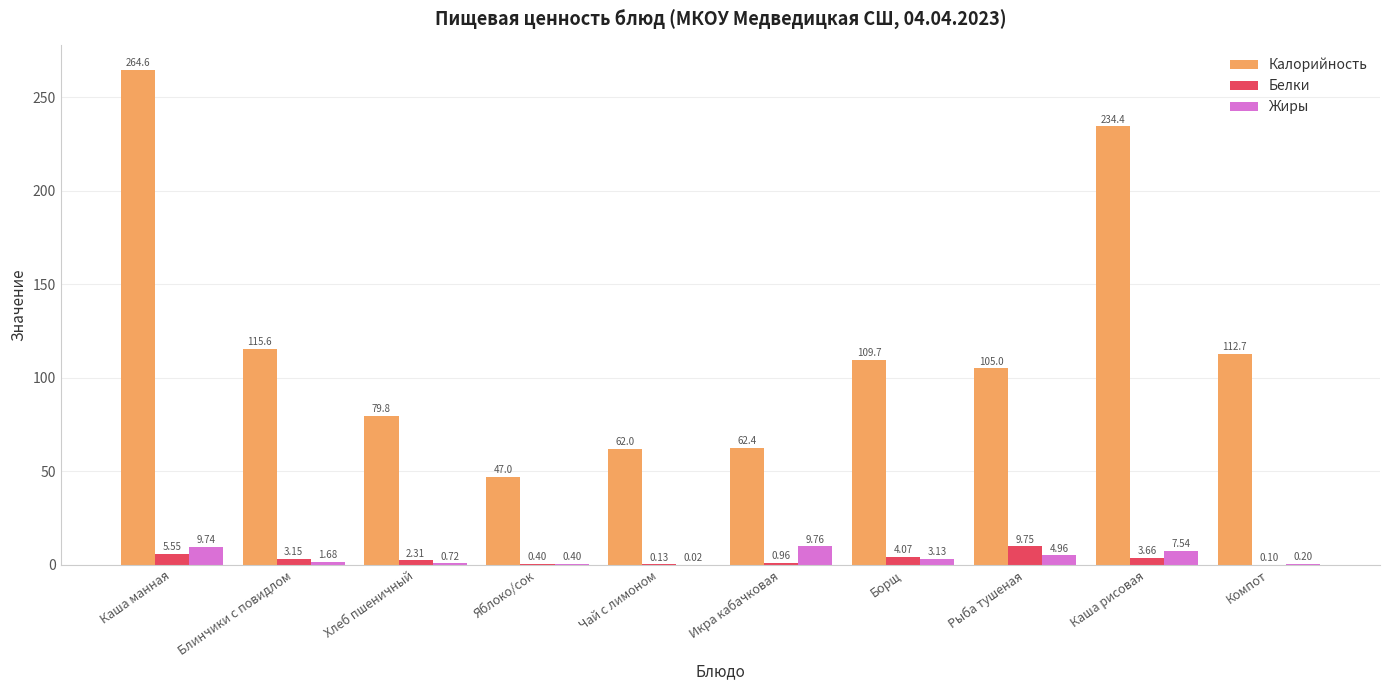

At which category does the chart reach its peak across all series?

Каша манная